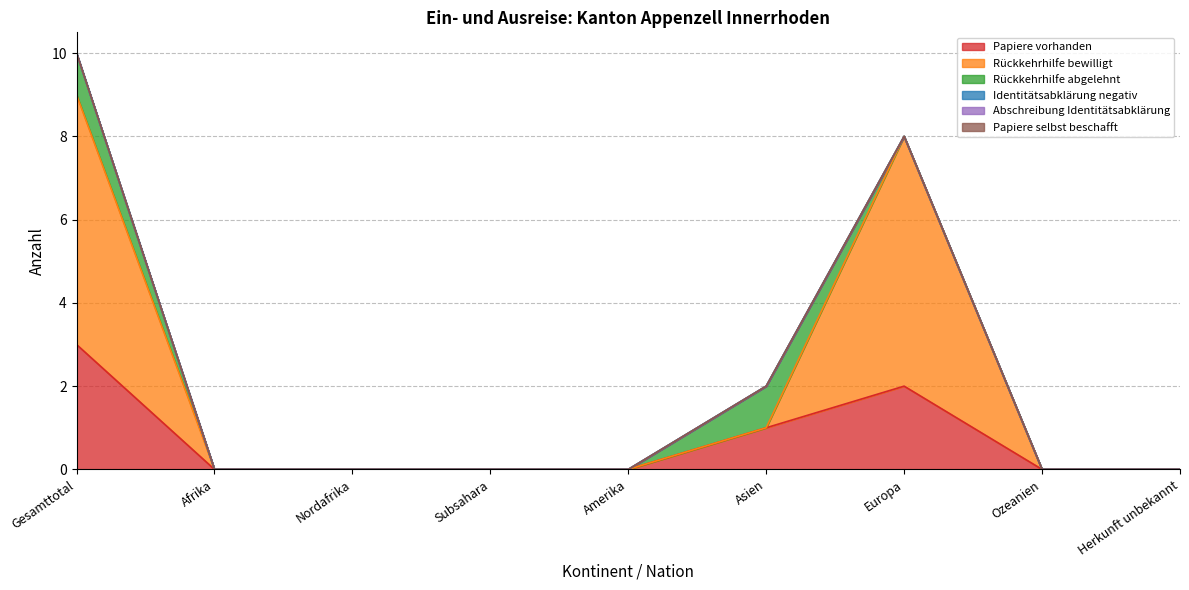

At Europa, list the series in order from largest to smallest.

Rückkehrhilfe bewilligt, Papiere vorhanden, Rückkehrhilfe abgelehnt, Identitätsabklärung negativ, Abschreibung Identitätsabklärung, Papiere selbst beschafft